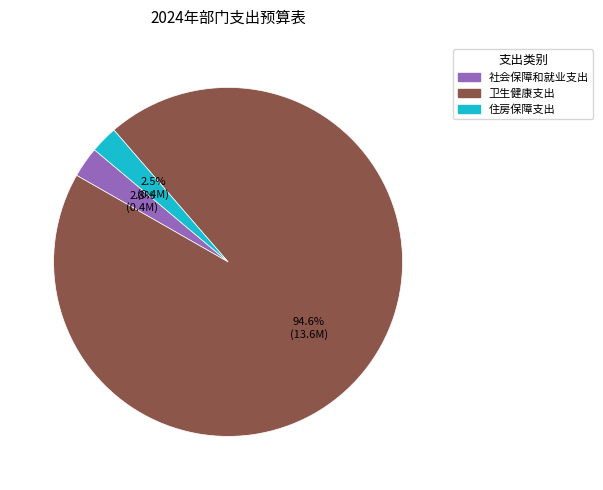

Which slice is the largest?

卫生健康支出